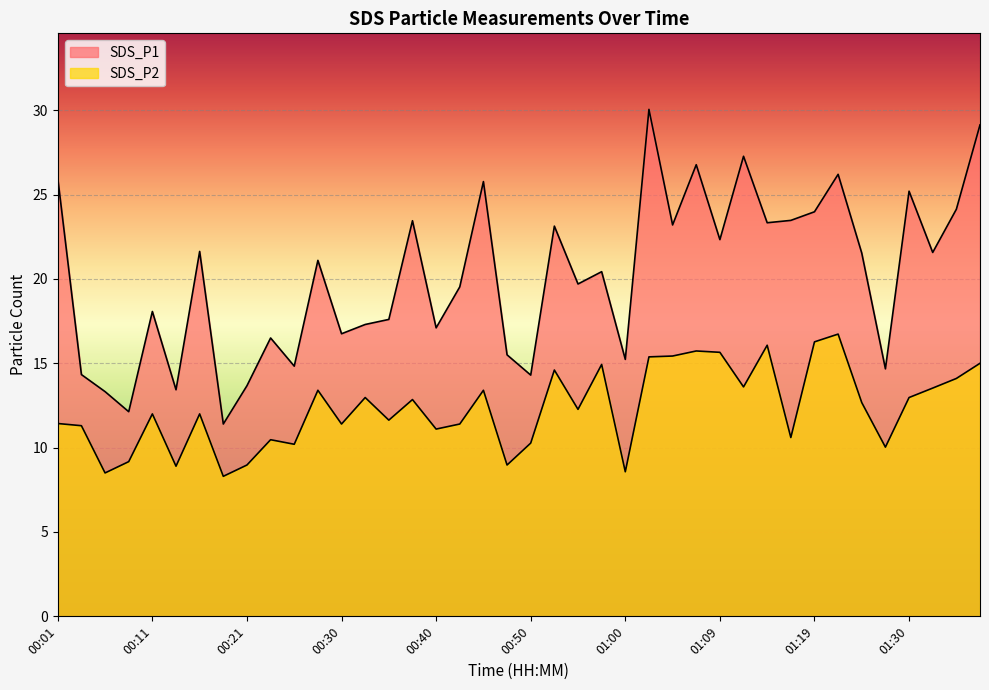

Rank the series by their average value, from highest to lowest.

SDS_P1, SDS_P2